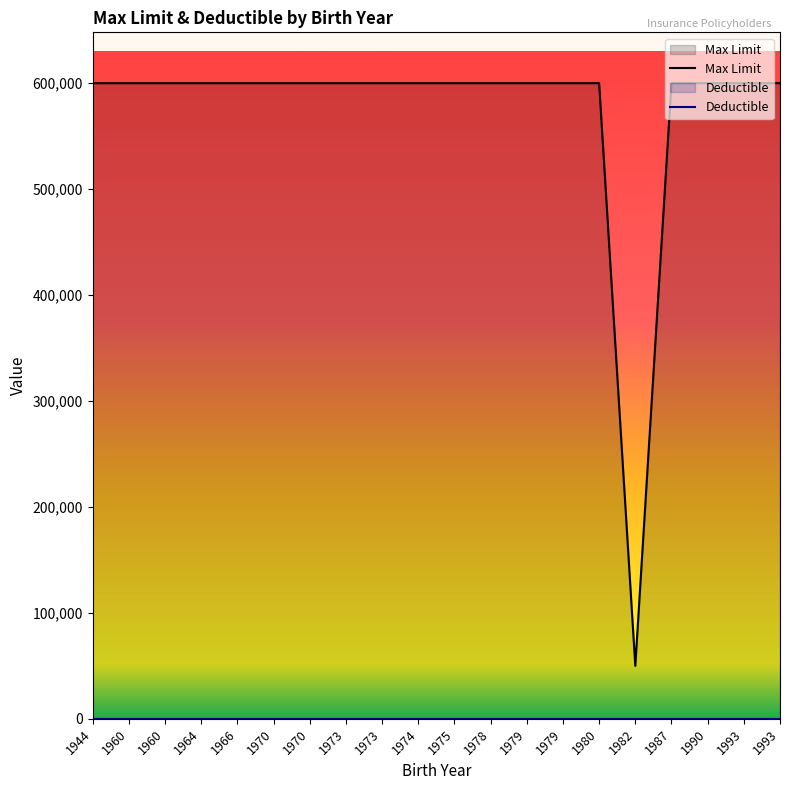

Rank the categories by value from lowest to highest.

1982, 1944, 1960, 1960, 1964, 1966, 1970, 1970, 1973, 1973, 1974, 1975, 1978, 1979, 1979, 1980, 1987, 1990, 1993, 1993